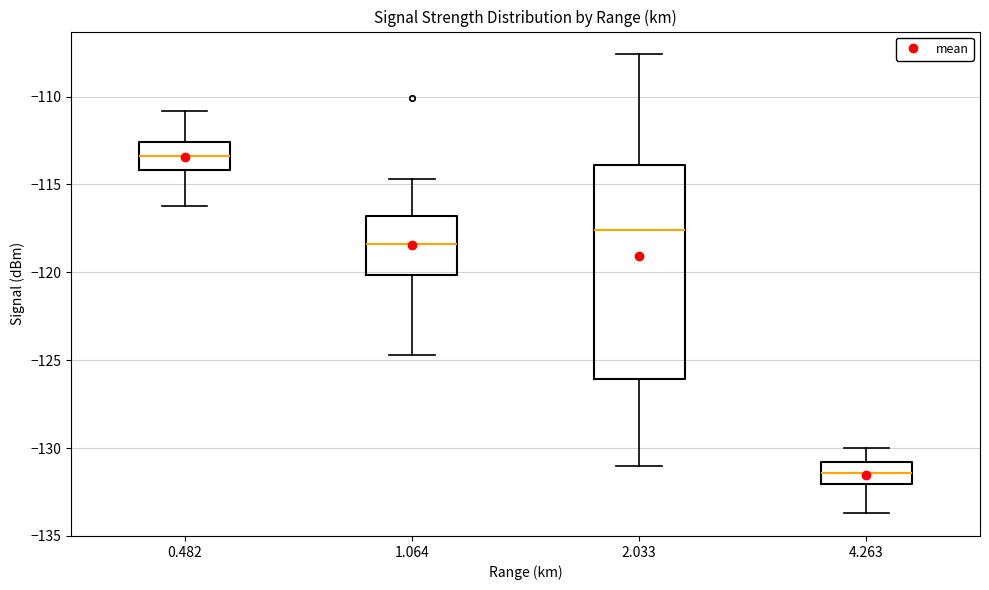

Which box is the tallest, from its lower edge to its upper edge?

2.033